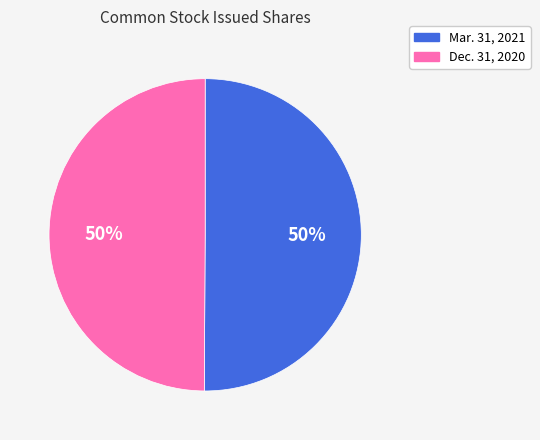

The Dec. 31, 2020 slice represents 50% of the pie. True or false?

True